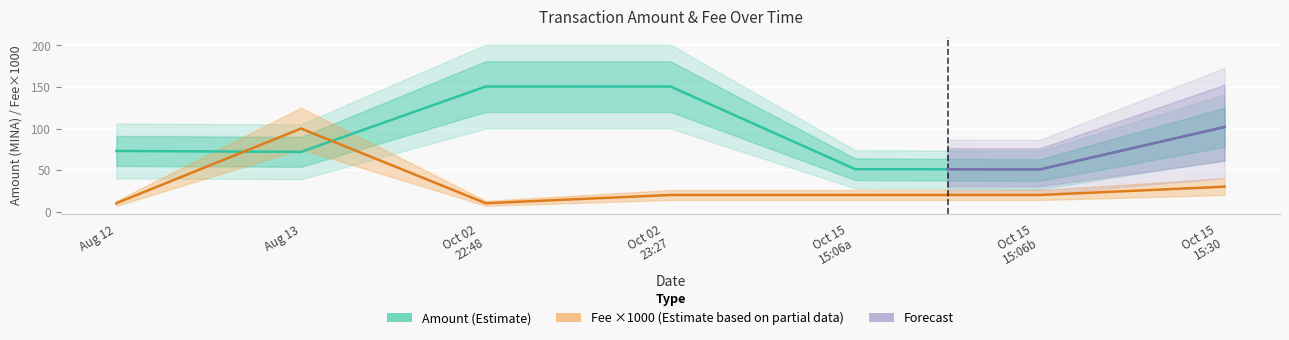

How many interior local valleys does the Amount series have?

2